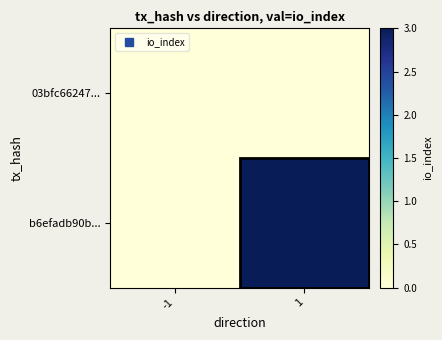

How many series are shown in this chart?

2